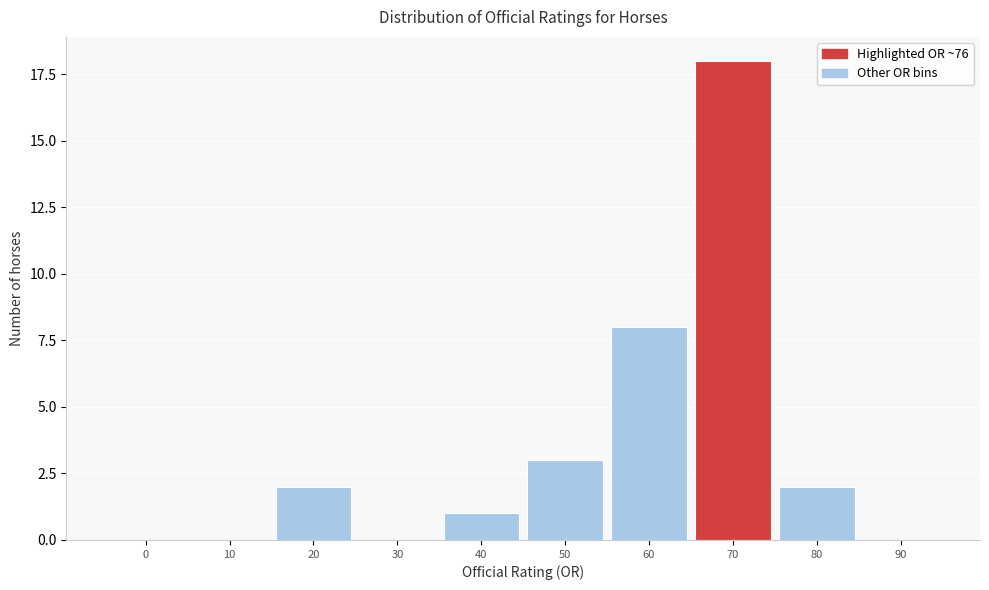

Reading left to right, list all the values displayed in this chart.

0=0	10=0	20=2	30=0	40=1	50=3	60=8	70=18	80=2	90=0